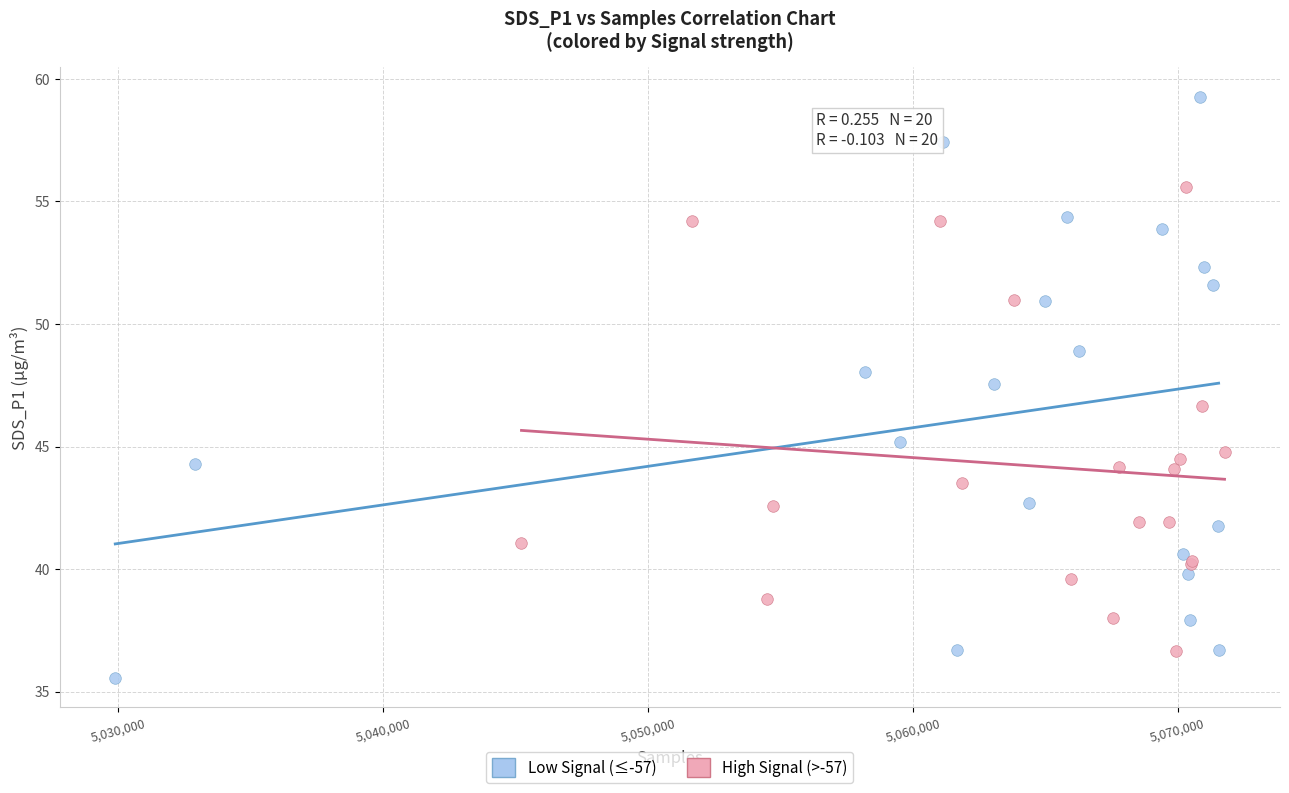

What are all the series names shown in the legend?

Low Signal (≤-57), High Signal (>-57)